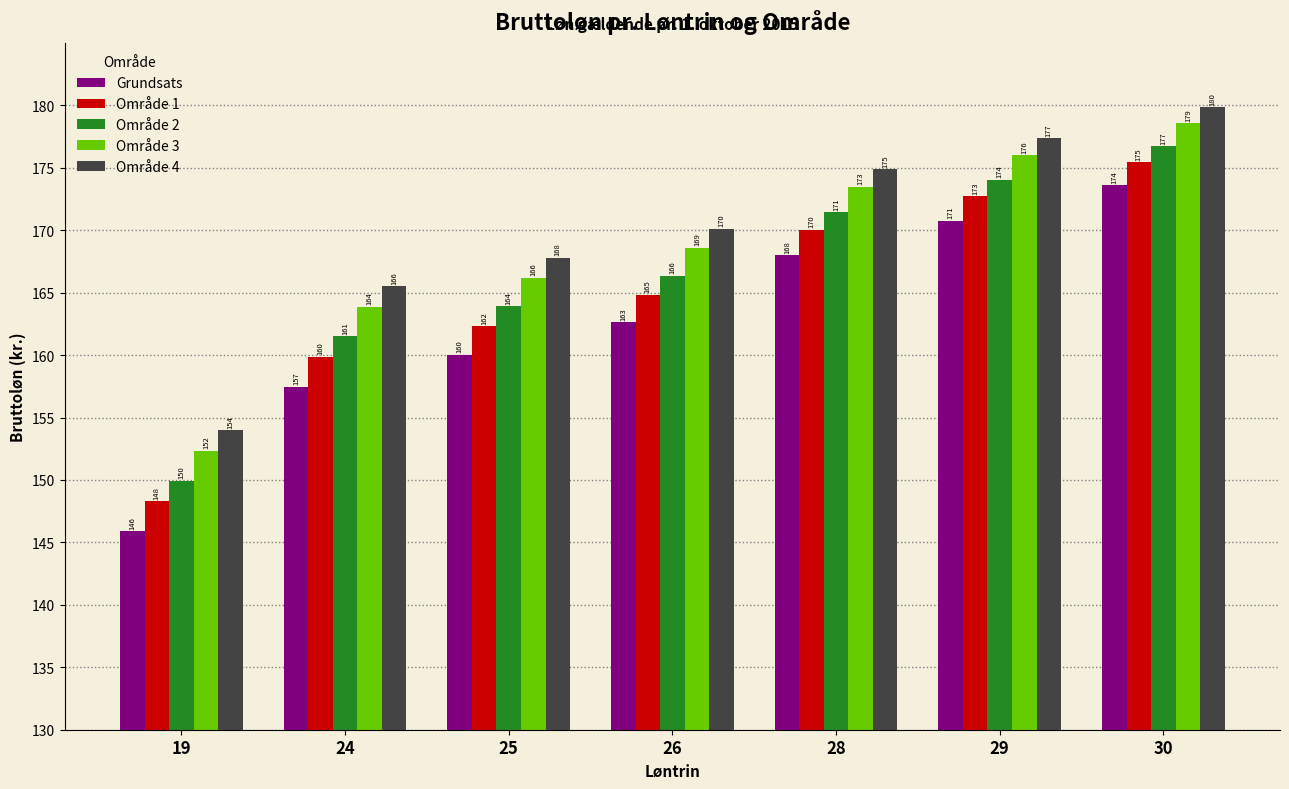

Is it true that Område 3 equals 255.7 at 19?

False